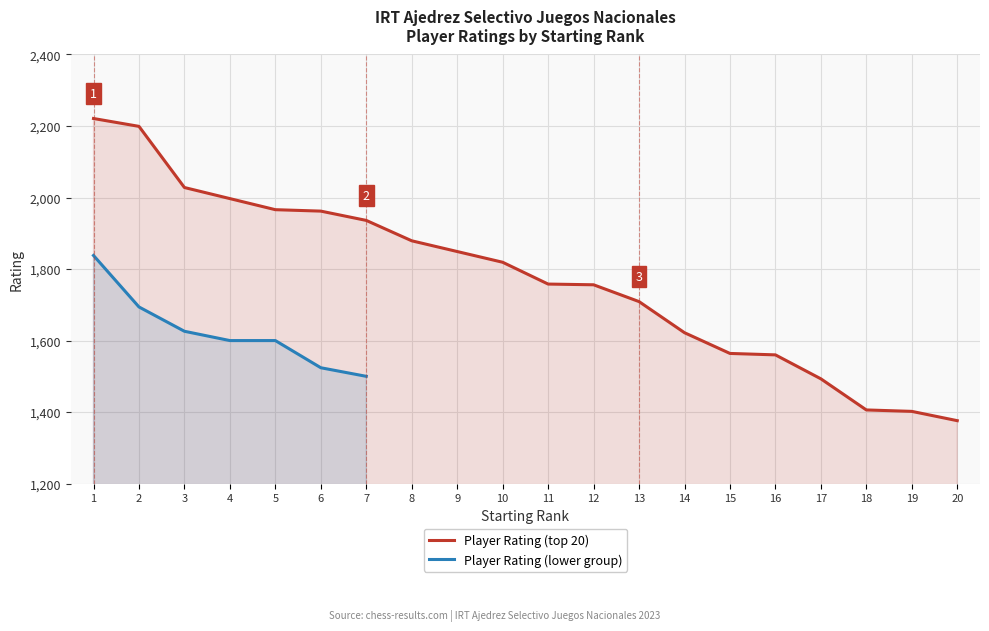

List the labels in order of value, largest first.

1, 2, 3, 4, 5, 6, 7, 8, 9, 10, 11, 12, 13, 14, 15, 16, 17, 18, 19, 20